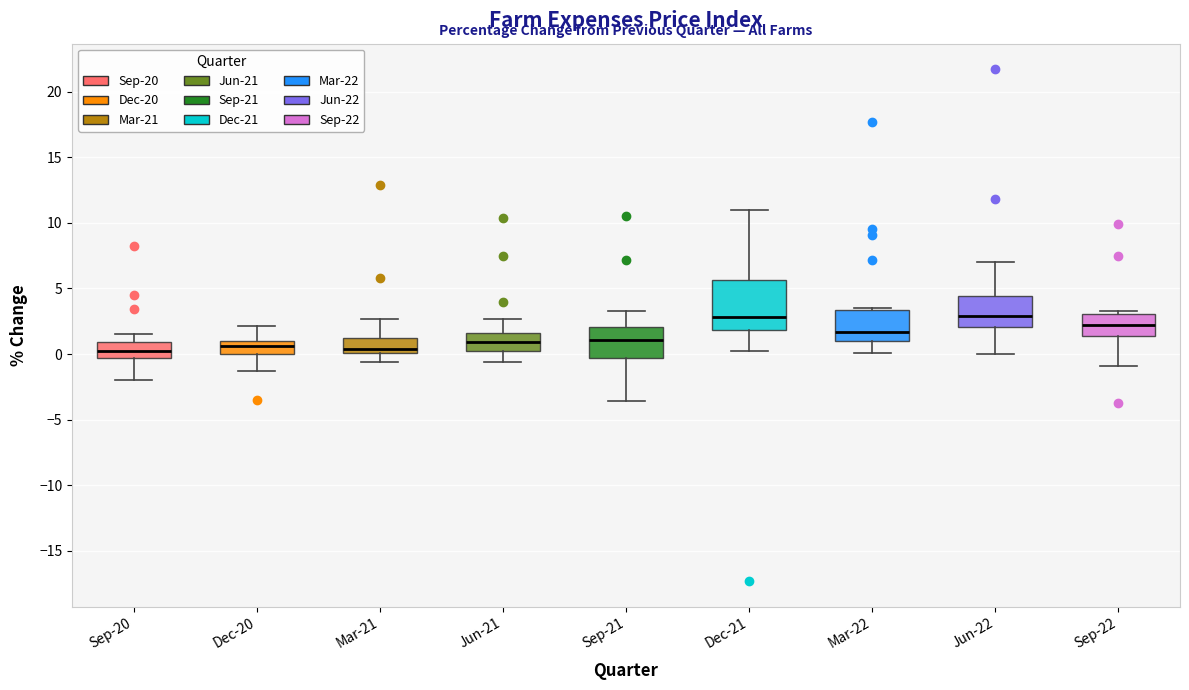

Which box is the tallest, from its lower edge to its upper edge?

Dec-21